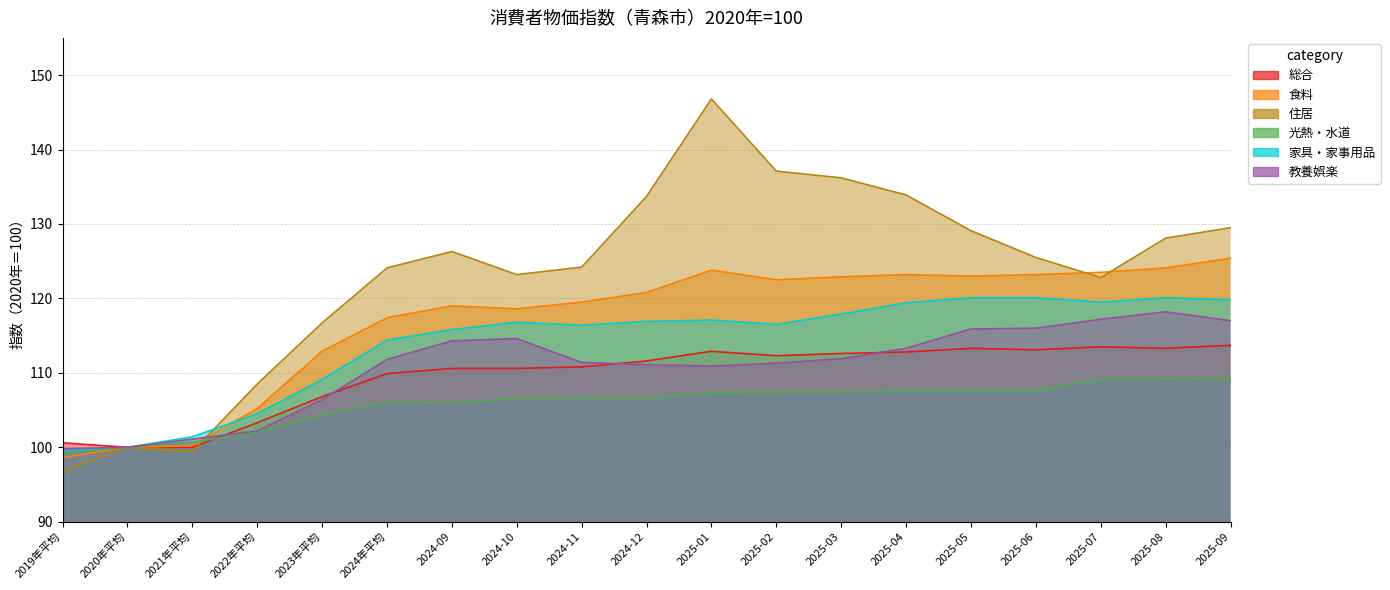

What is the lowest value of the 食料 series?

98.6